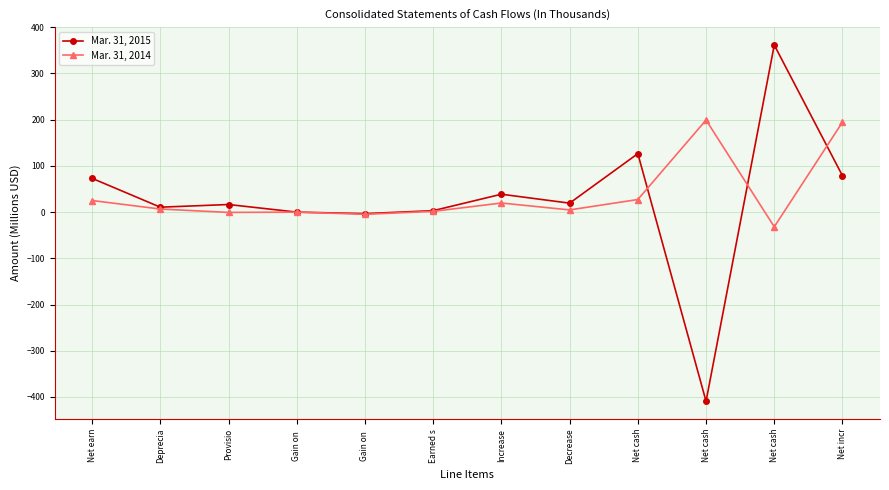

True or false: Mar. 31, 2015 has more than 2 points higher than both neighbors.

True